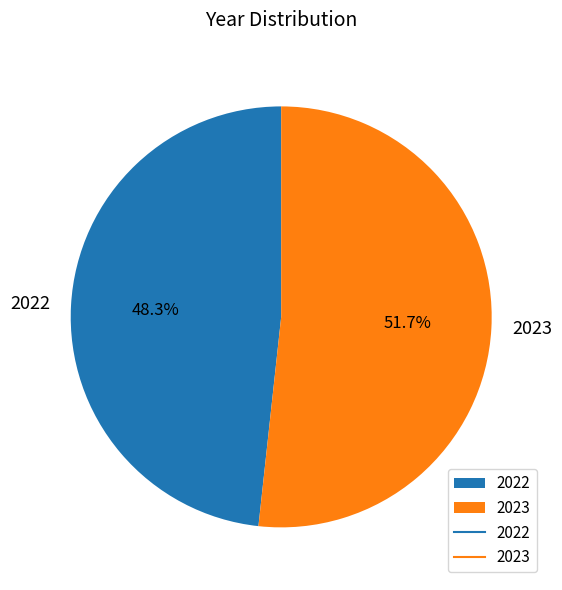

What is the largest slice in the pie chart?

2023